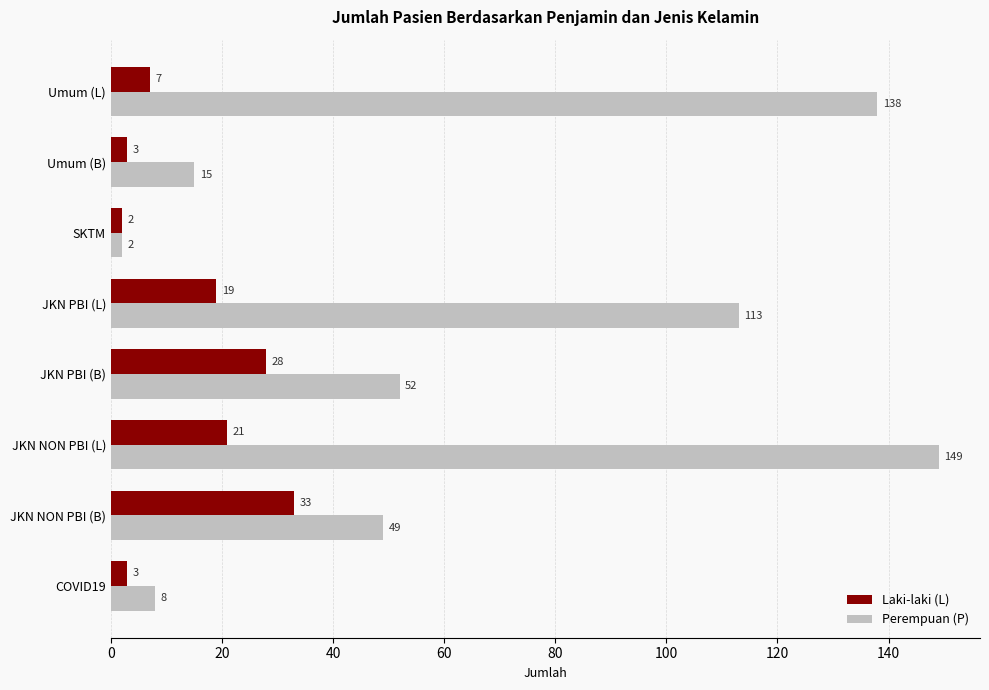

List the series in order of their peak value, highest first.

Perempuan (P), Laki-laki (L)